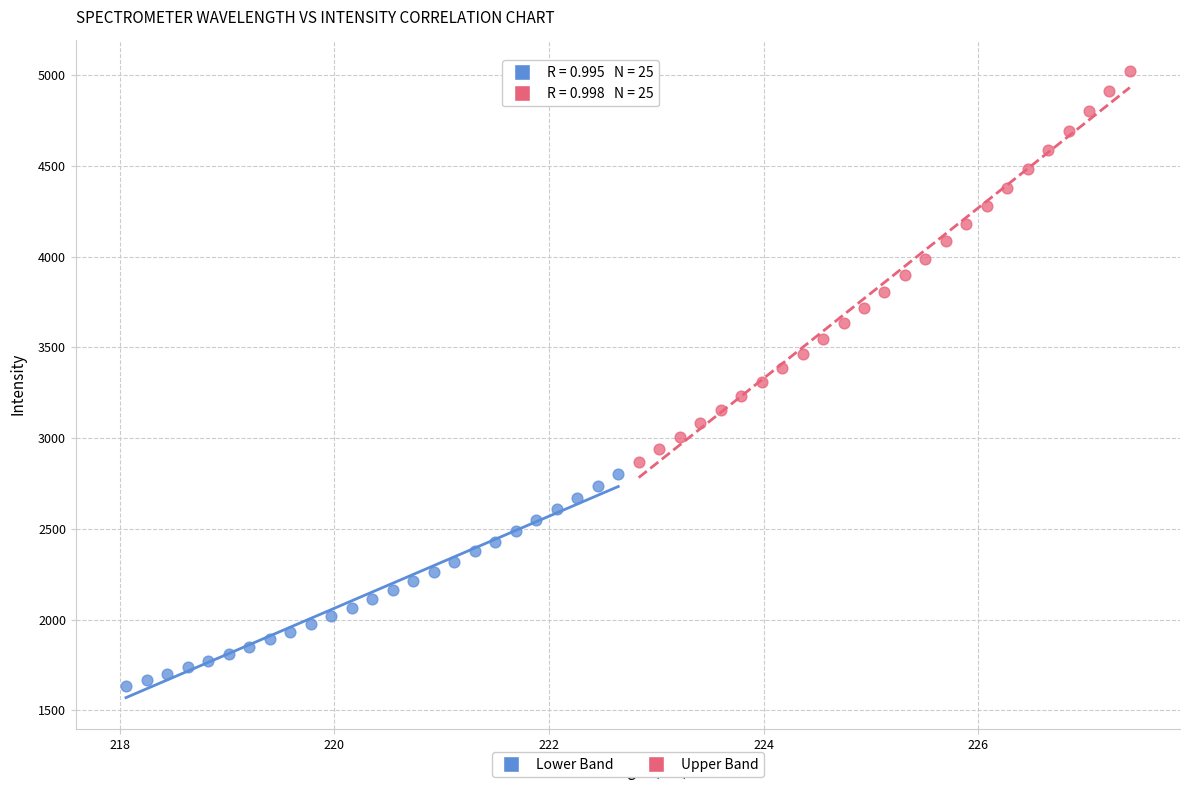

Which series has the widest spread of Y values?

Upper Band